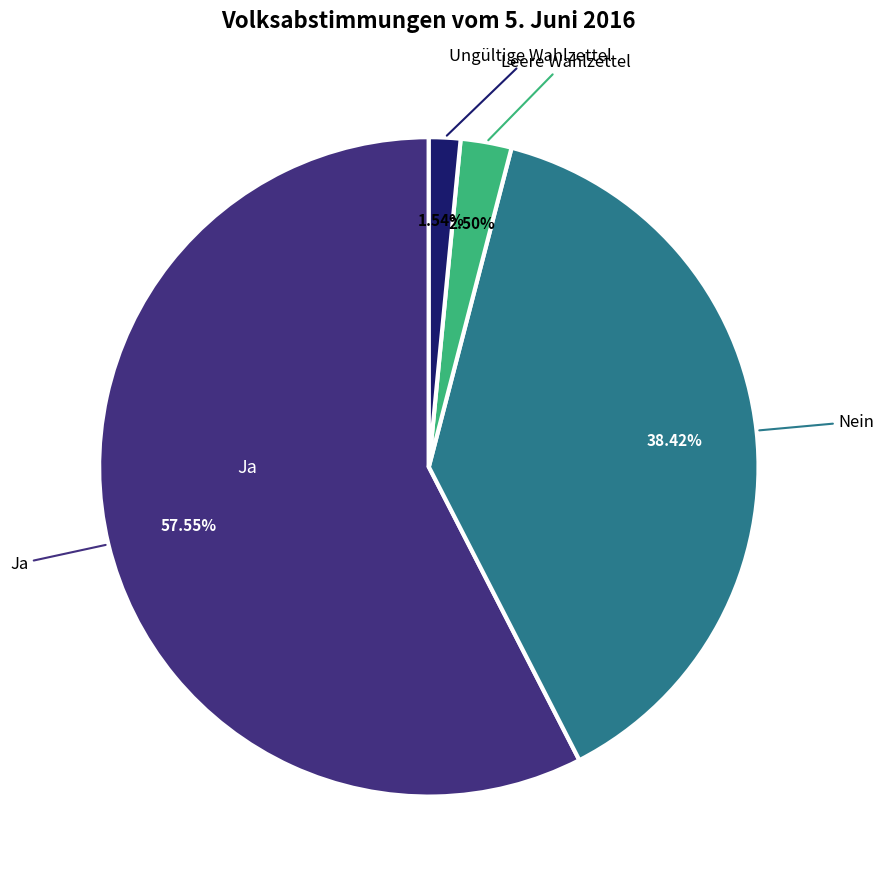

How many segments does this pie chart have?

4